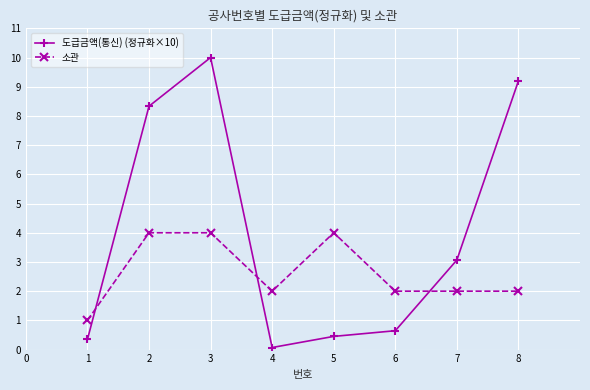

Where does the 소관 series first go above 2?

2